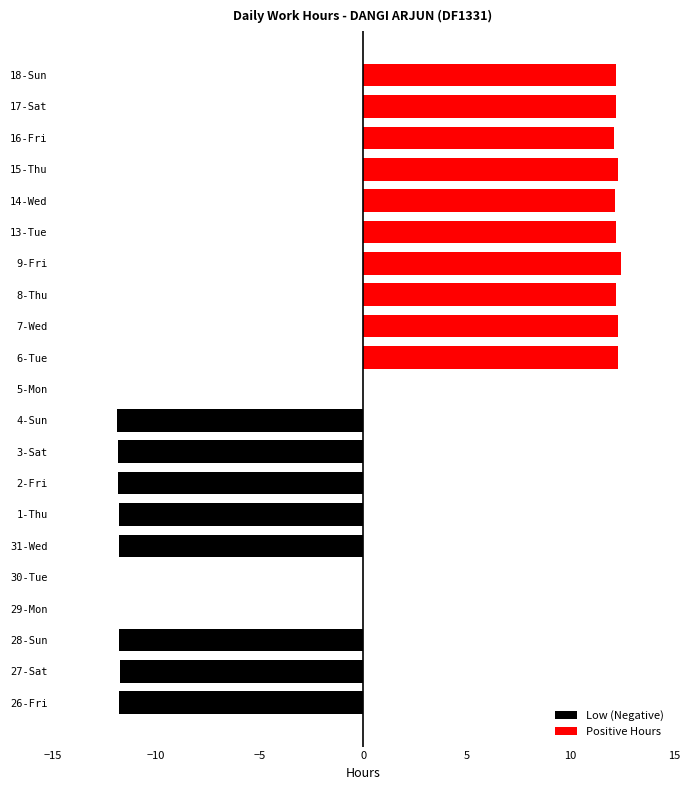

What is the sum of all Positive Hours values?

122.4